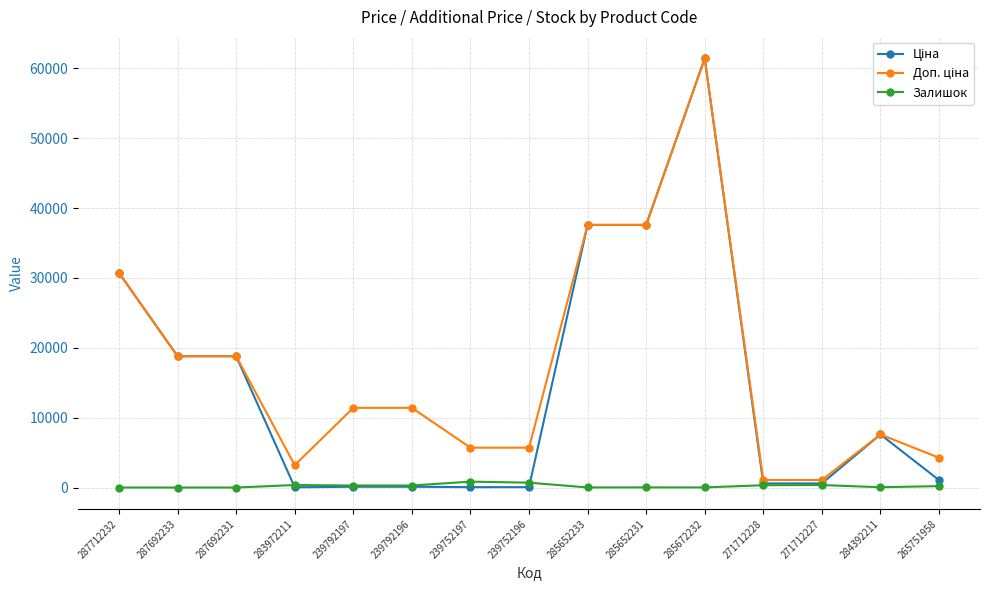

At which category does the chart reach its peak across all series?

285672232